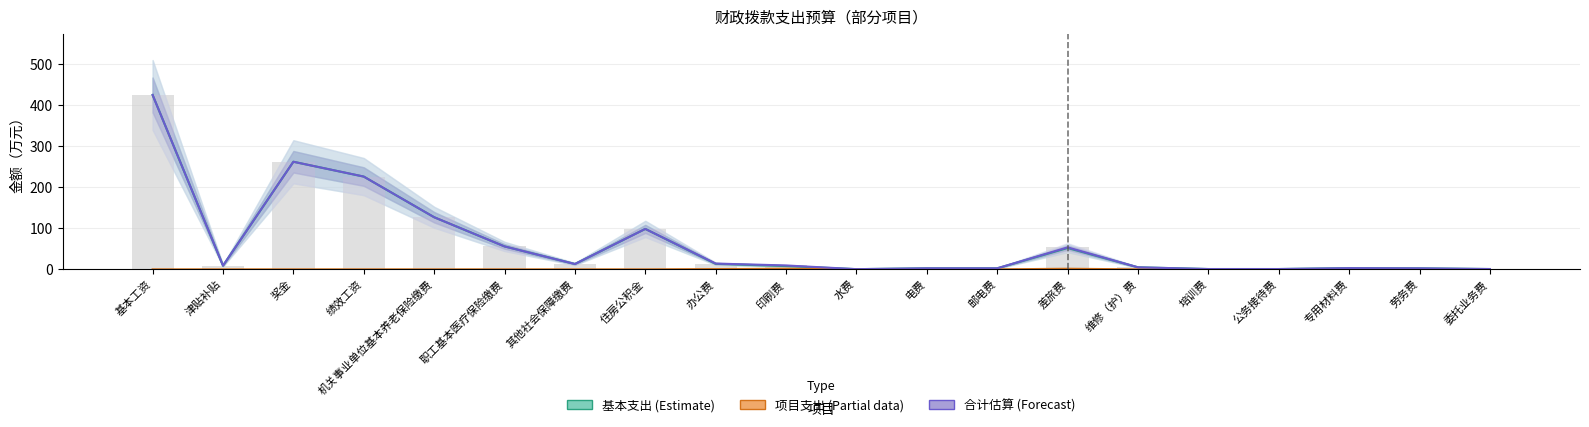

Between 职工基本医疗保险缴费 and 绩效工资, which is larger?

绩效工资